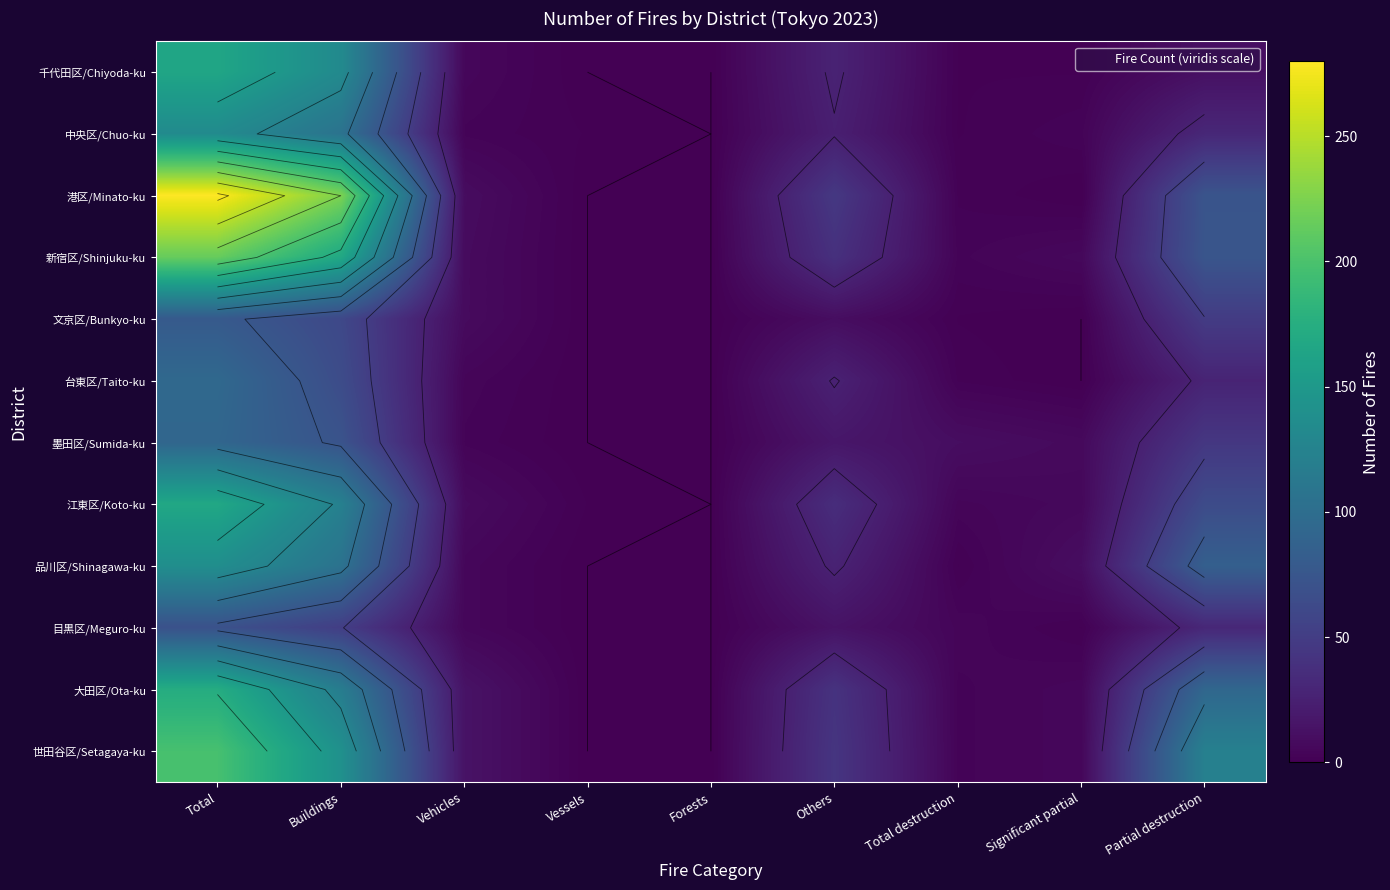

List the labels in order of 品川区/Shinagawa-ku value, largest first.

Total, Buildings, Partial destruction, Others, Significant partial, Vehicles, Total destruction, Vessels, Forests